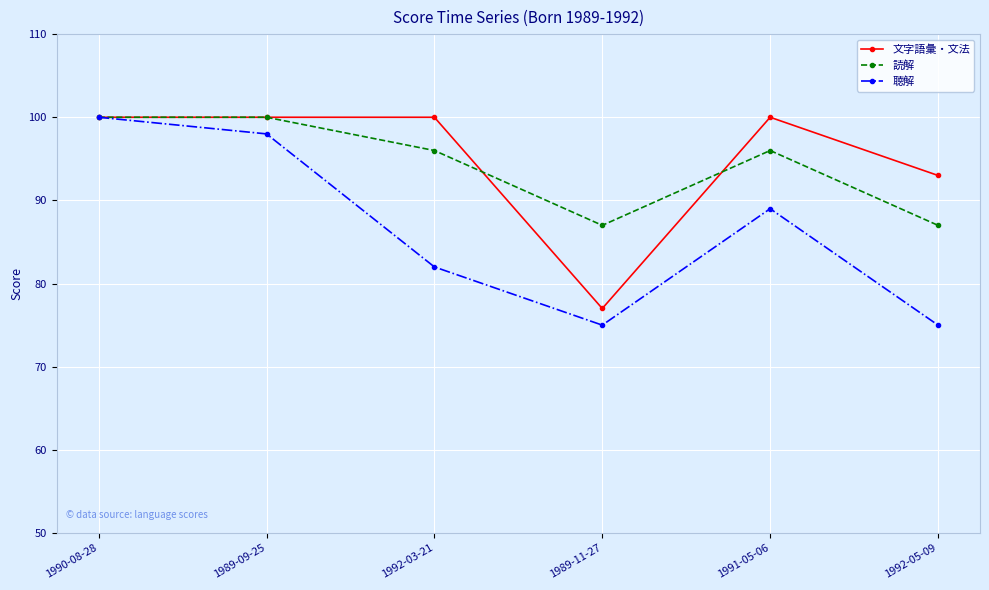

Which series has the widest spread of values?

聴解